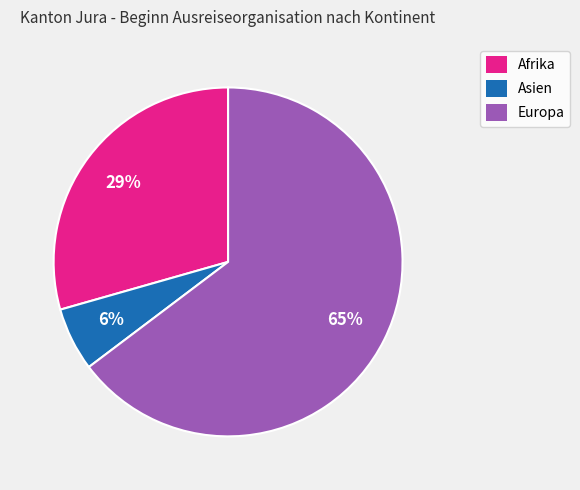

Is the sum of Europa and Afrika greater than half?

Yes